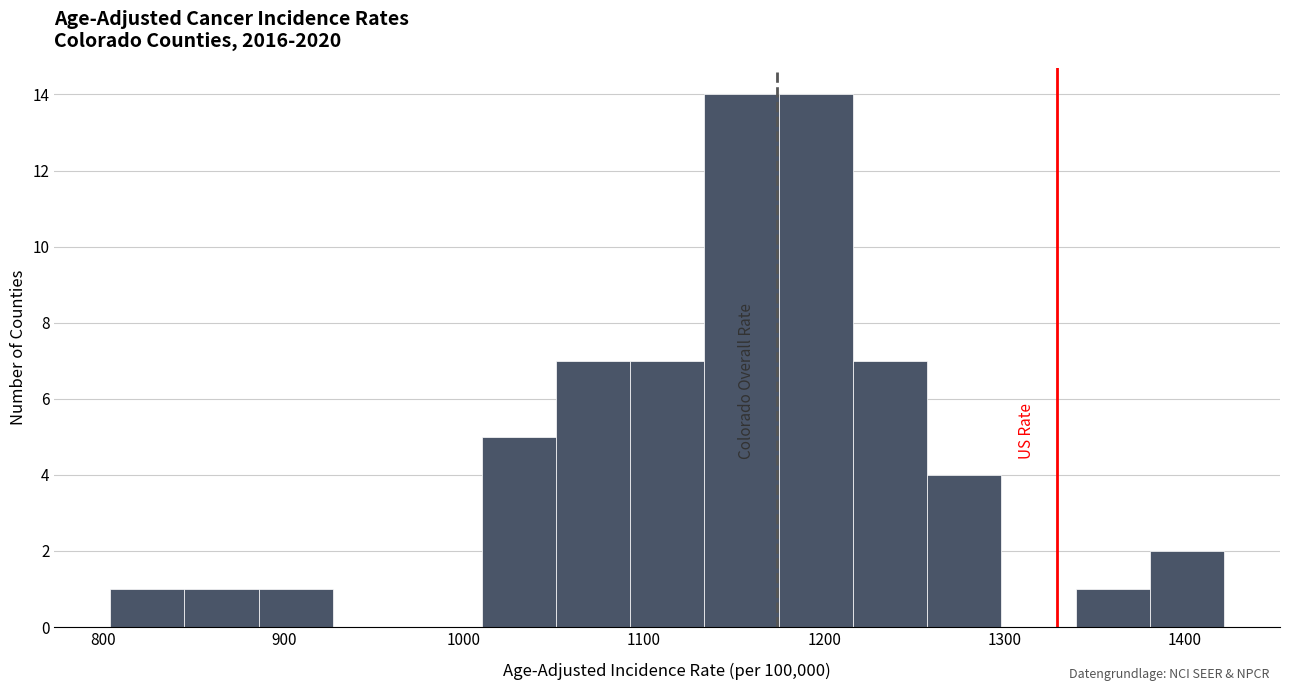

Reading left to right, list every bar in this chart as the range it spans on the x-axis followed by its height. Neither the bar edges nor the heights are printed on the chart, so give them approximately, as read against the axes.

800 to 840: 1
840 to 890: 1
890 to 930: 1
930 to 970: 0
970 to 1010: 0
1010 to 1050: 5
1050 to 1090: 7
1090 to 1130: 7
1130 to 1170: 14
1170 to 1220: 14
1220 to 1260: 7
1260 to 1300: 4
1300 to 1340: 0
1340 to 1380: 1
1380 to 1420: 2